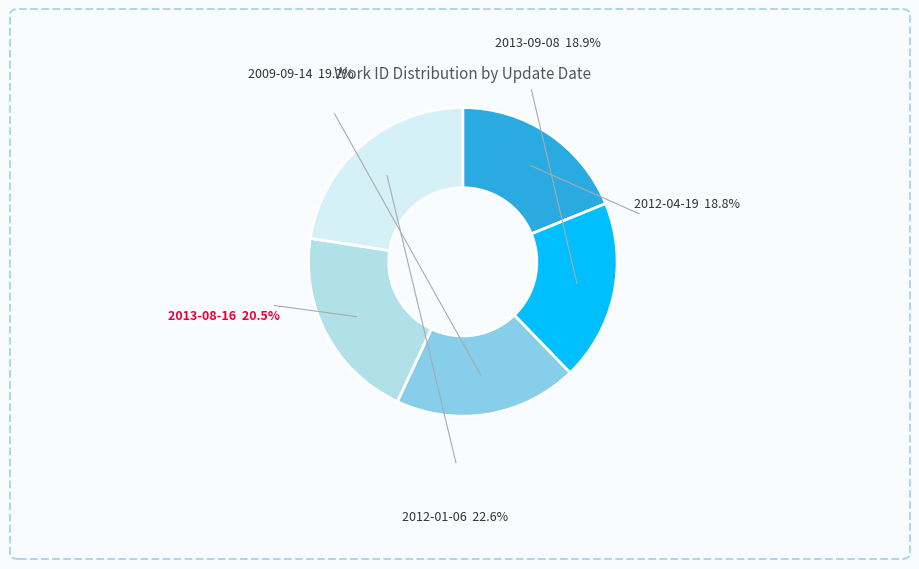

Combined, what portion of the pie is 2012-01-06 and 2013-08-16?

43.0%